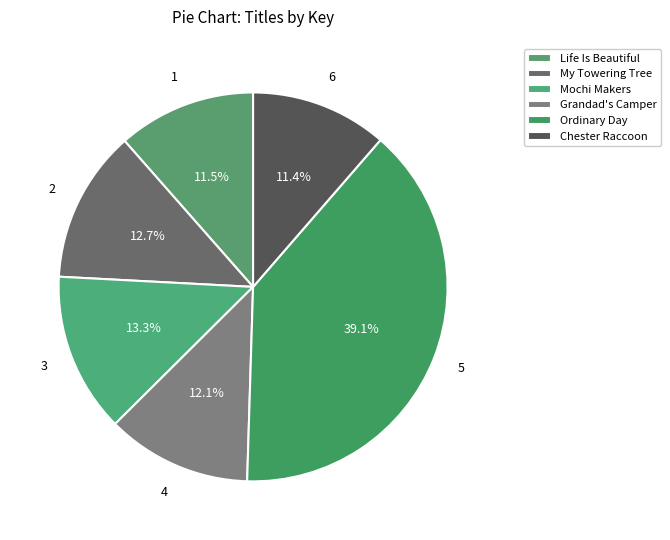

What is the largest slice in the pie chart?

Ordinary Day